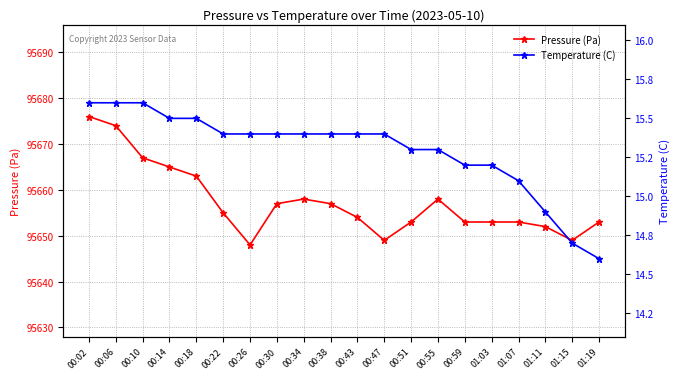

List the series in order of their overall mean, lowest first.

Temperature (C), Pressure (Pa)